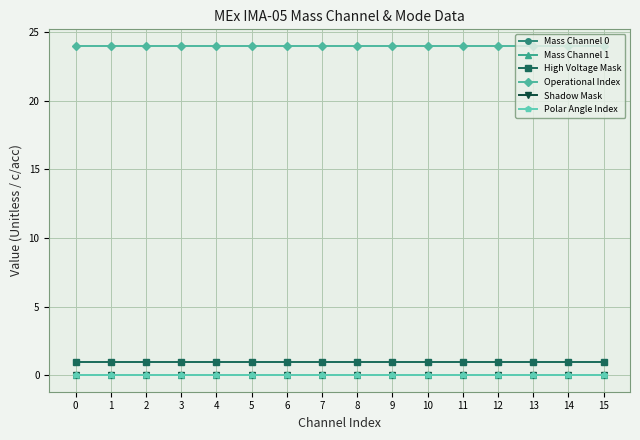

How many lines are shown in the chart?

6